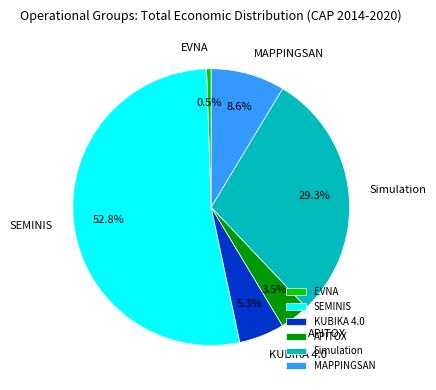

To the nearest percent, what portion does Simulation represent?

29%